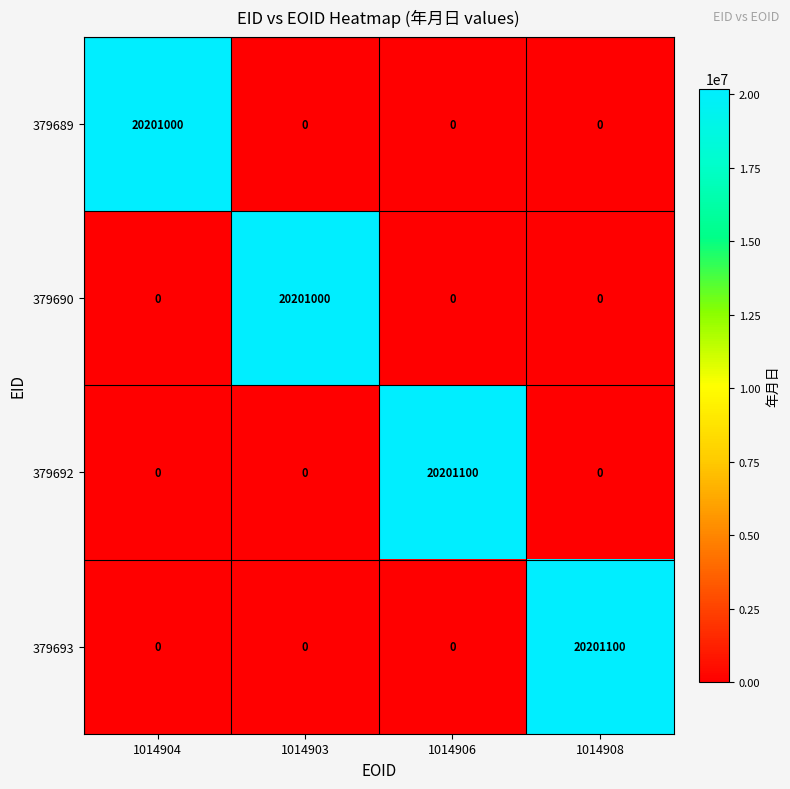

The 379692 series shows -6203093 at 1014903. True or false?

False